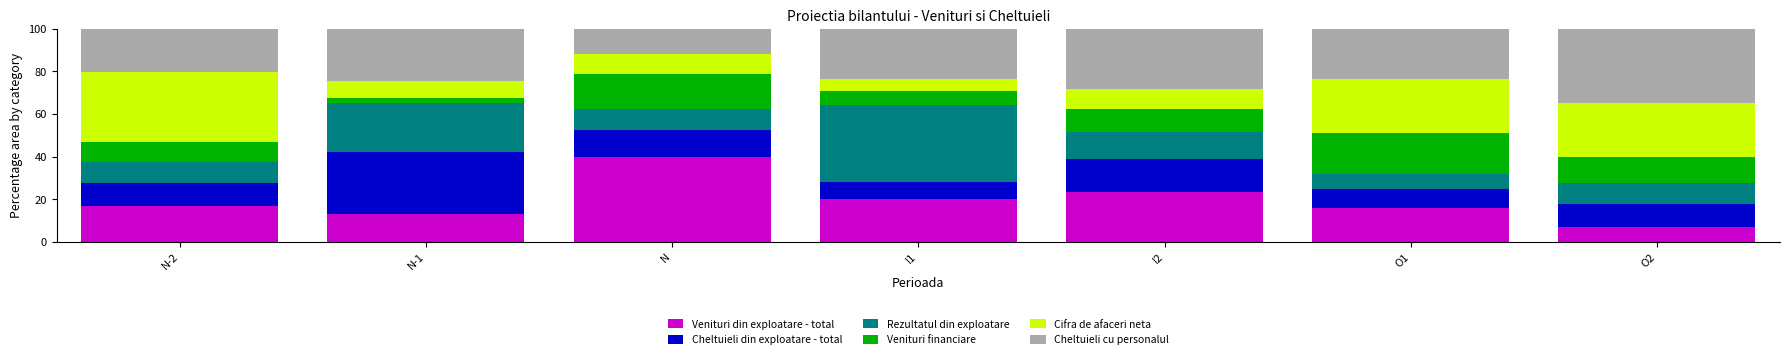

What is the total value across all series at I2?

100.0